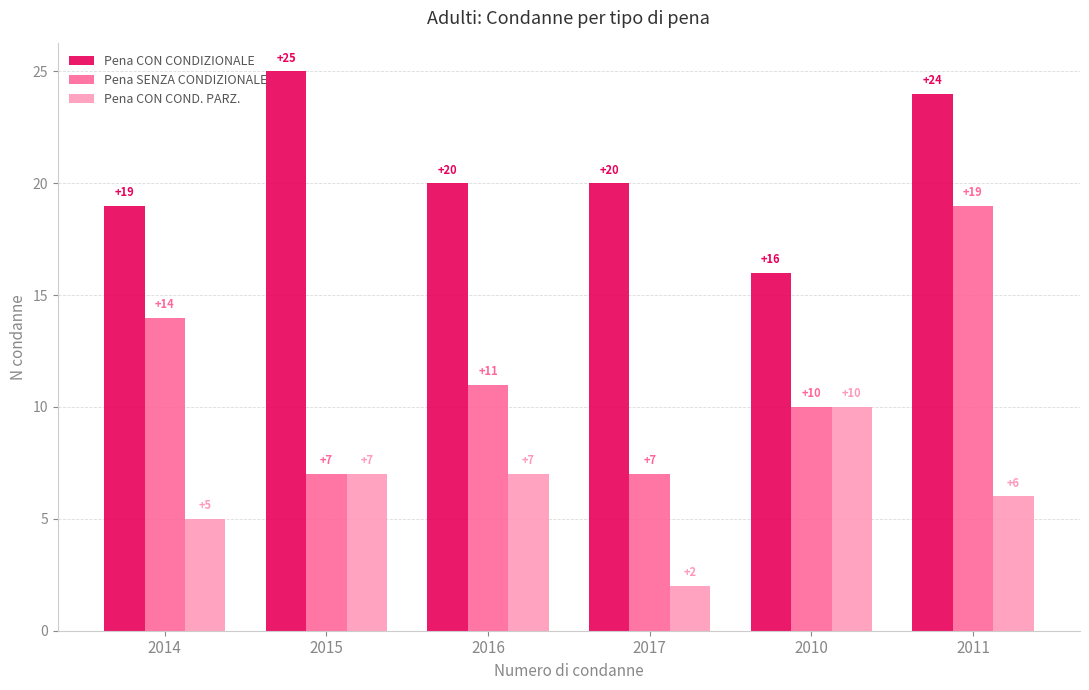

The value of Pena SENZA CONDIZIONALE at 2016 is 11. True or false?

True